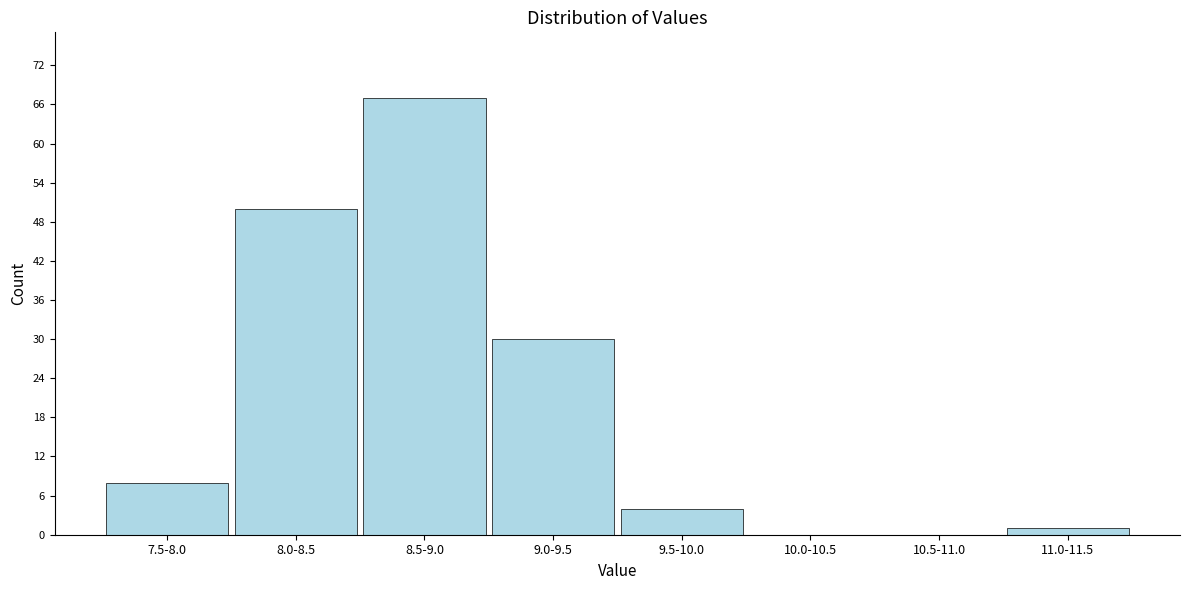

Reading left to right, what are all the values shown in this chart?

7.5-8.0=8	8.0-8.5=50	8.5-9.0=67	9.0-9.5=30	9.5-10.0=4	10.0-10.5=0	10.5-11.0=0	11.0-11.5=1